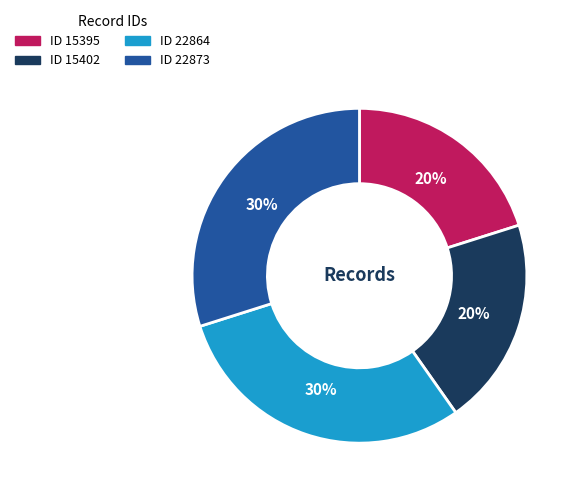

What percentage is the ID 22864 slice, to the nearest percent?

30%